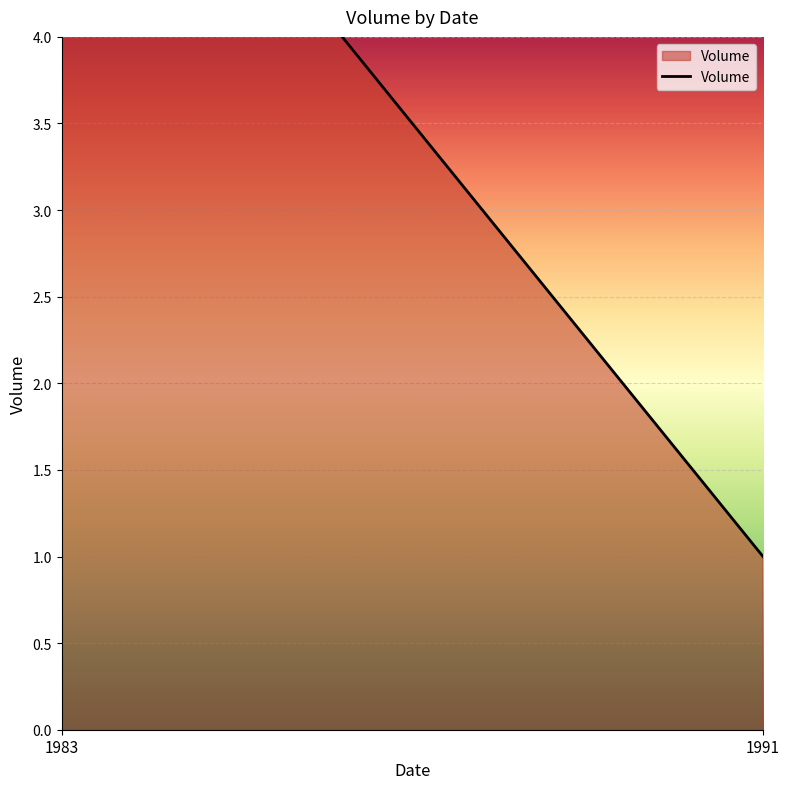

What is the smallest value displayed?

1